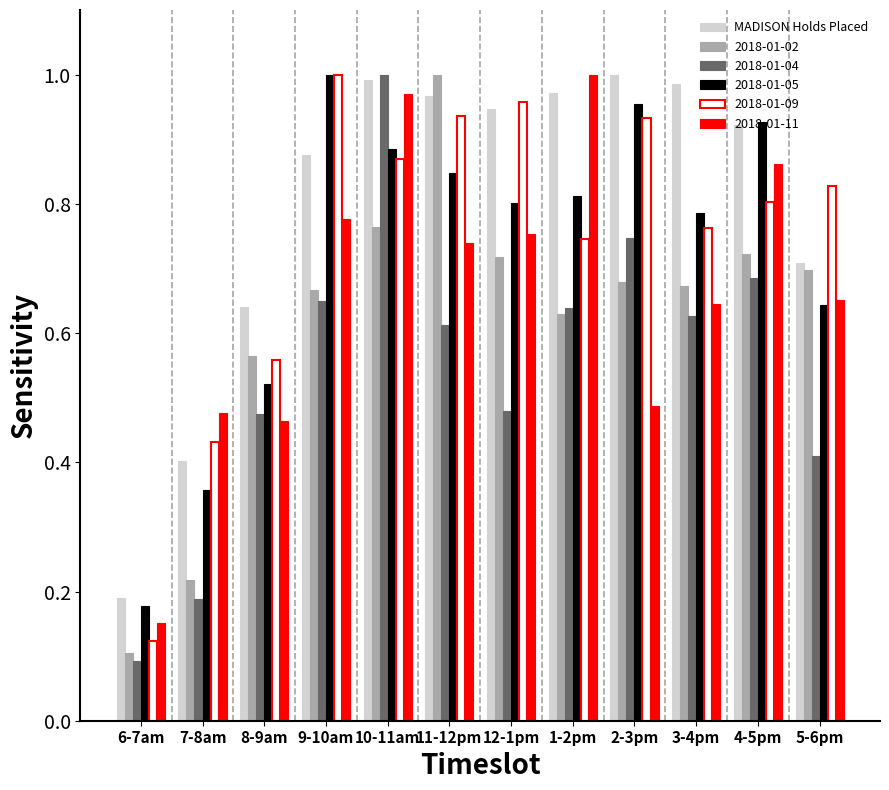

At which label does 2018-01-05 reach its peak?

9-10am